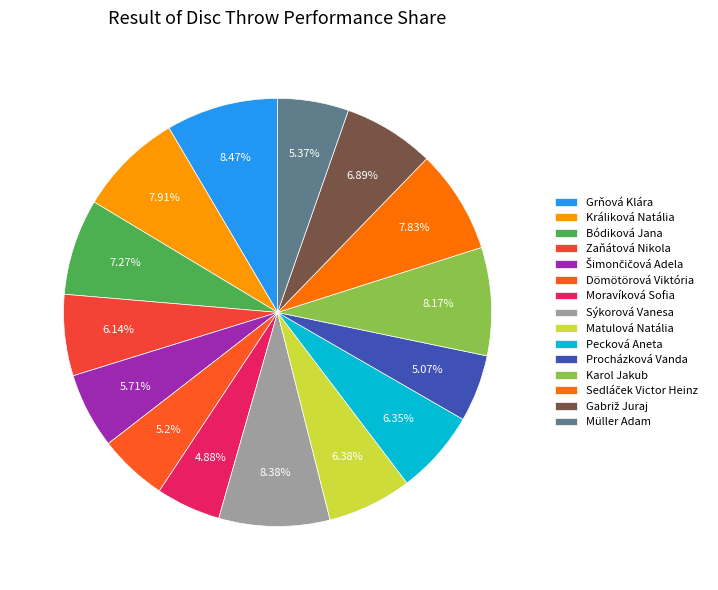

To the nearest percent, what portion does Matulová Natália represent?

6%